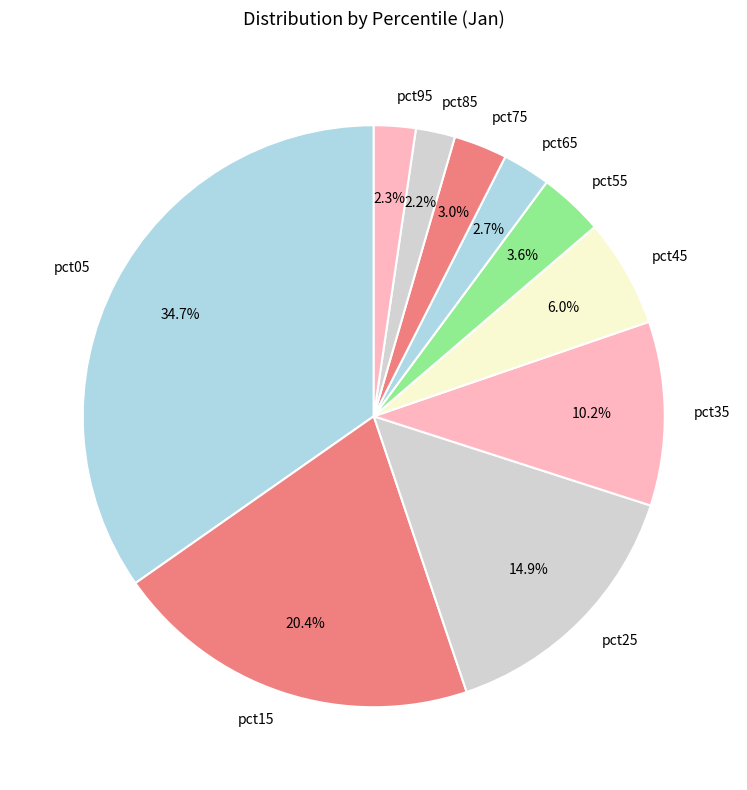

Is pct05 the majority of the pie?

No